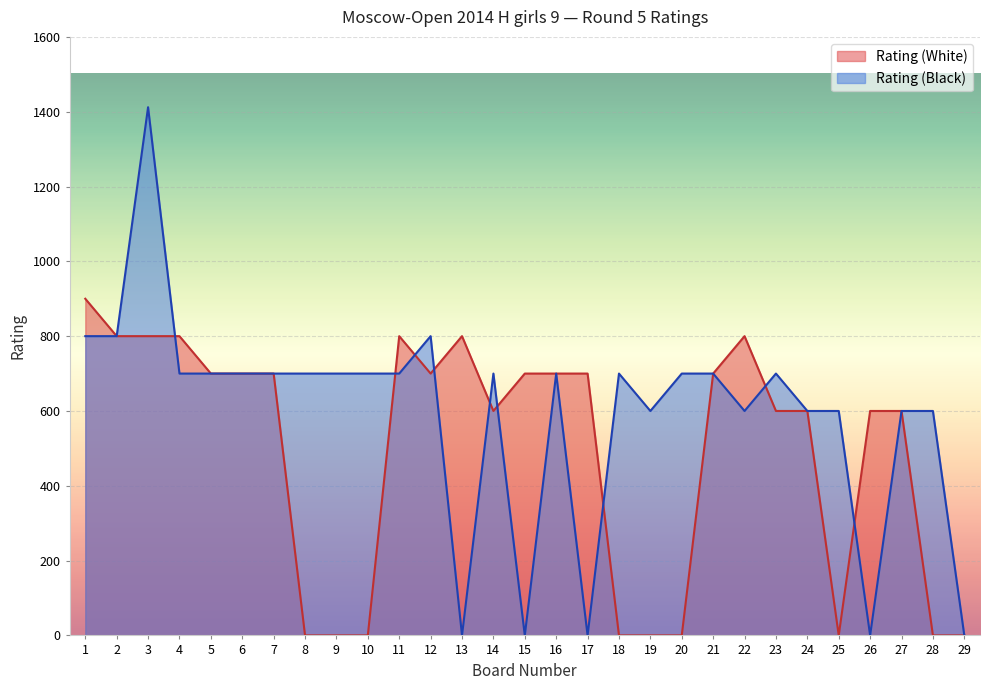

True or false: Rating (White) has more than 0 interior local peaks.

True